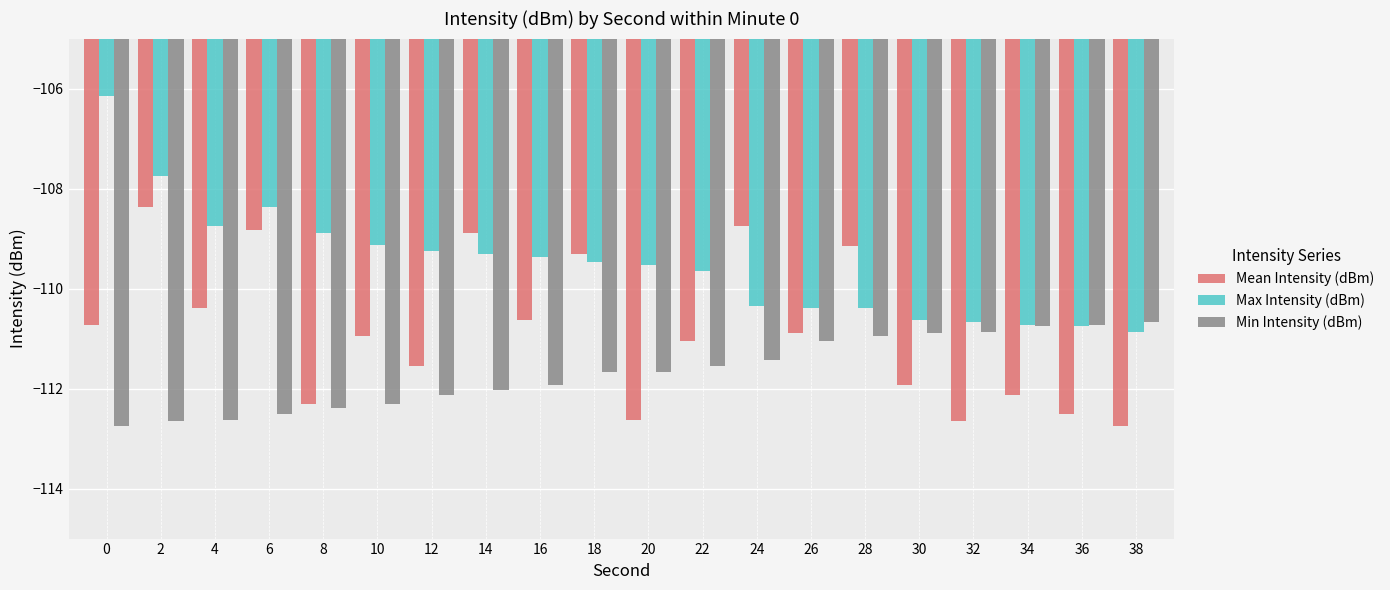

How many distinct data groups are displayed?

3